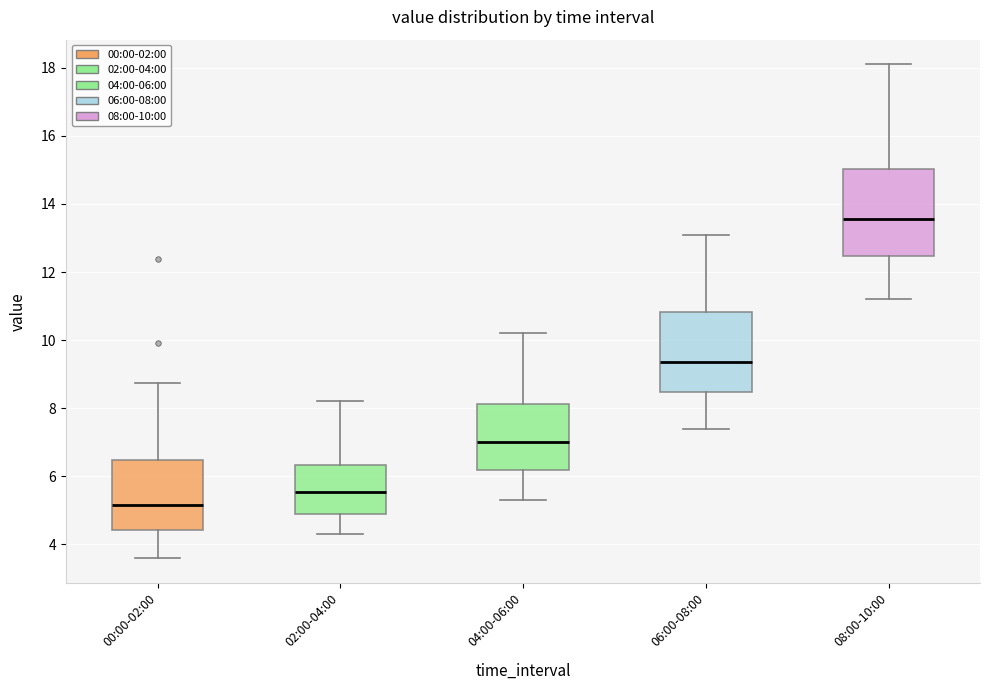

Where does the median line of the box for 02:00-04:00 sit on the y-axis? The values are not printed on the chart, so give them approximately, as read against the axis.

5.6